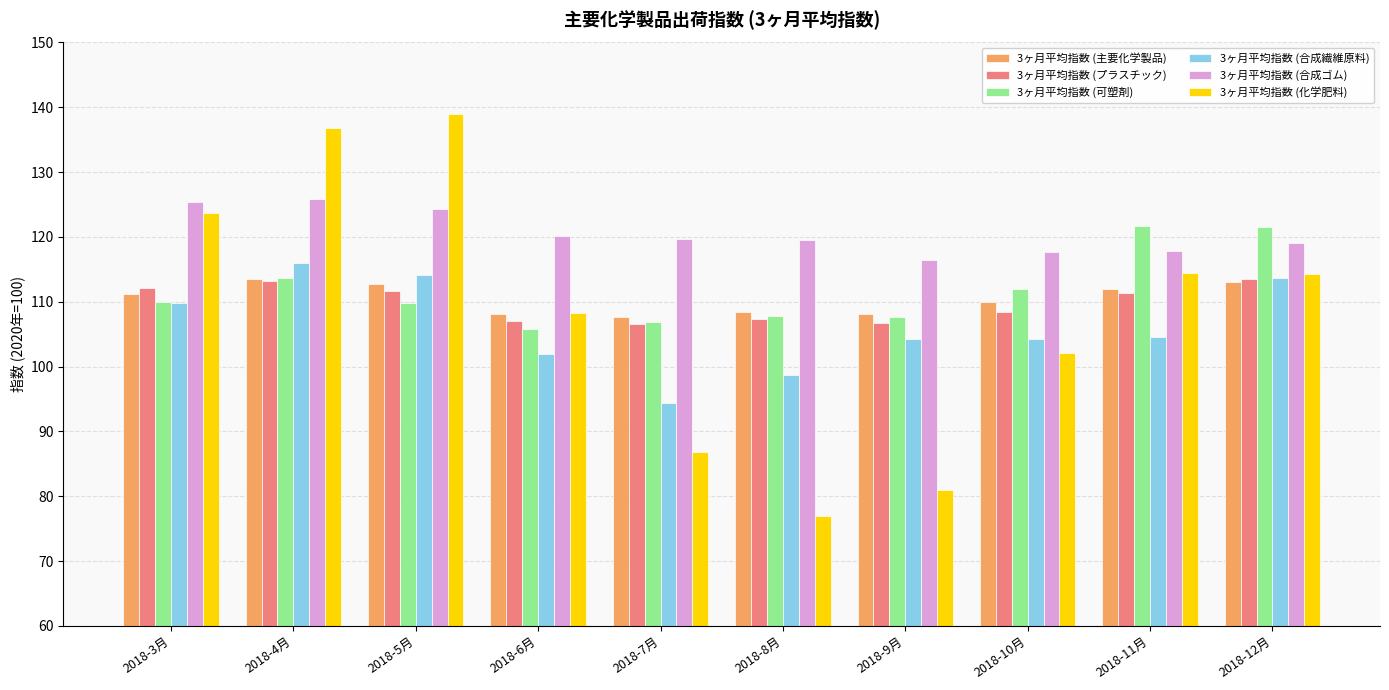

Which series has the widest spread of values?

3ヶ月平均指数 (化学肥料)